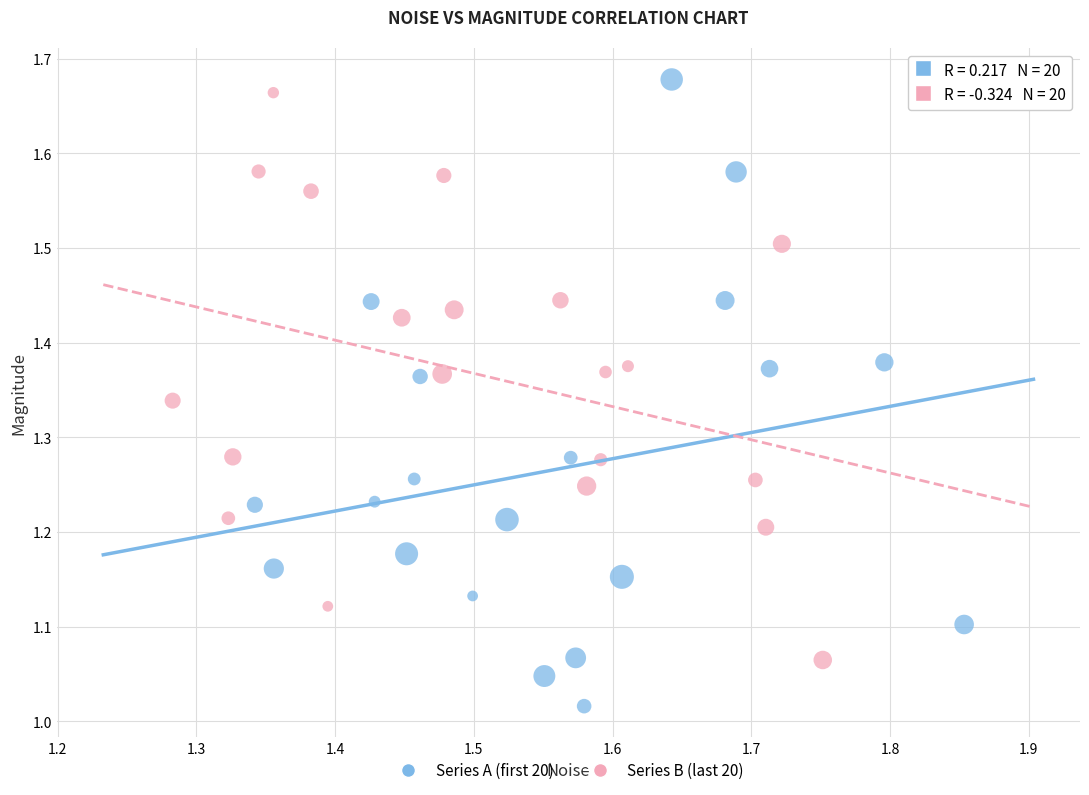

Which series reaches the minimum Y coordinate?

Series A (first 20)